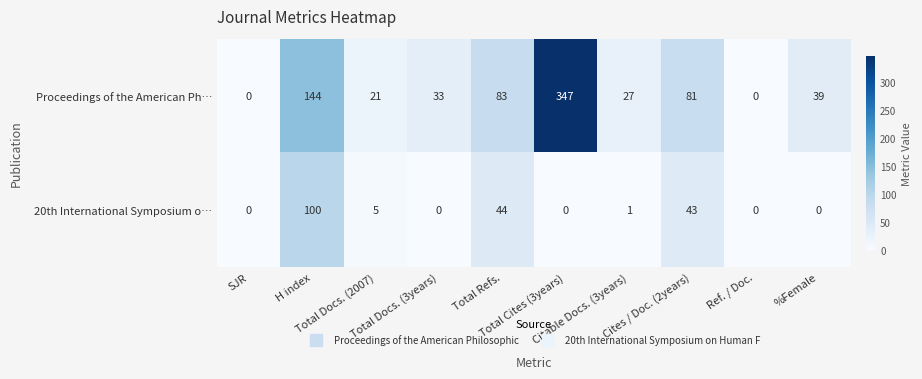

What is the sum of all Proceedings of the American Ph… values?

775